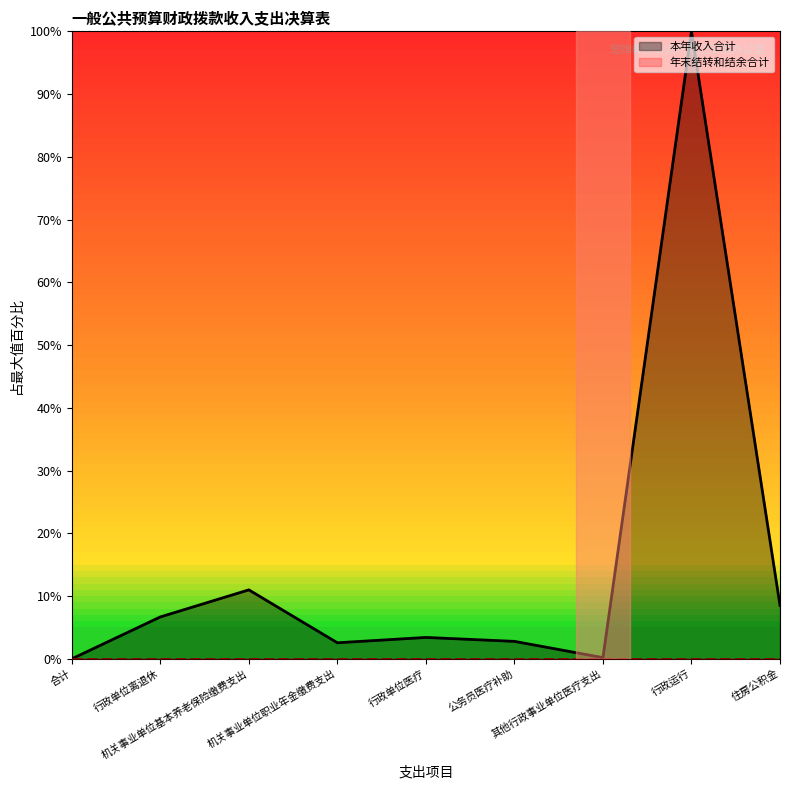

Does the chart have visible grid lines?

No